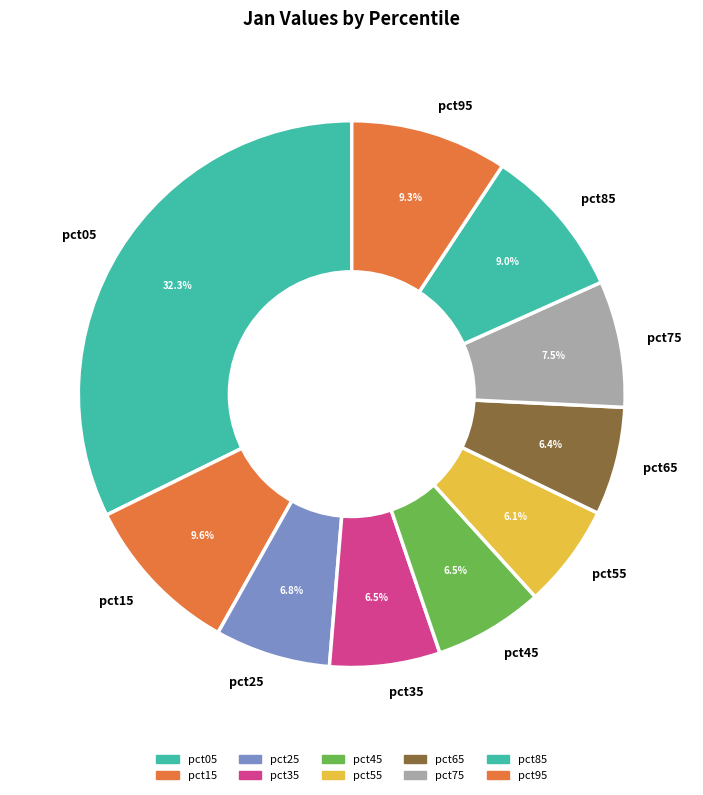

Which has a higher value, pct35 or pct05?

pct05